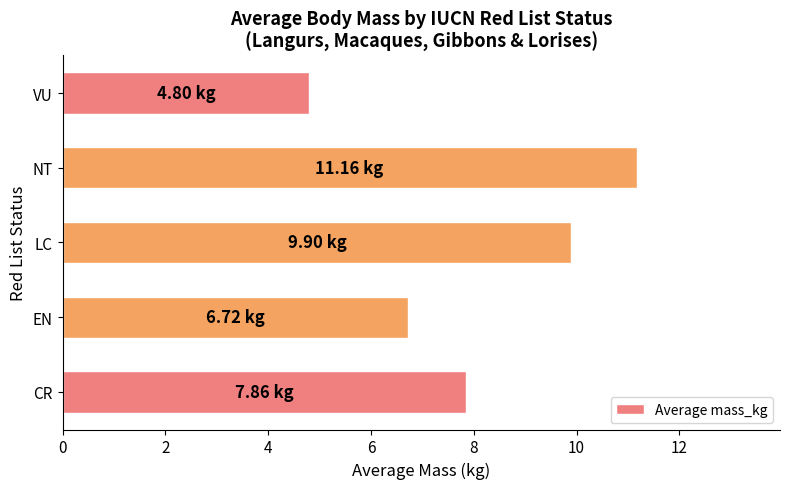

What is the change in value from EN to LC?

+3.2